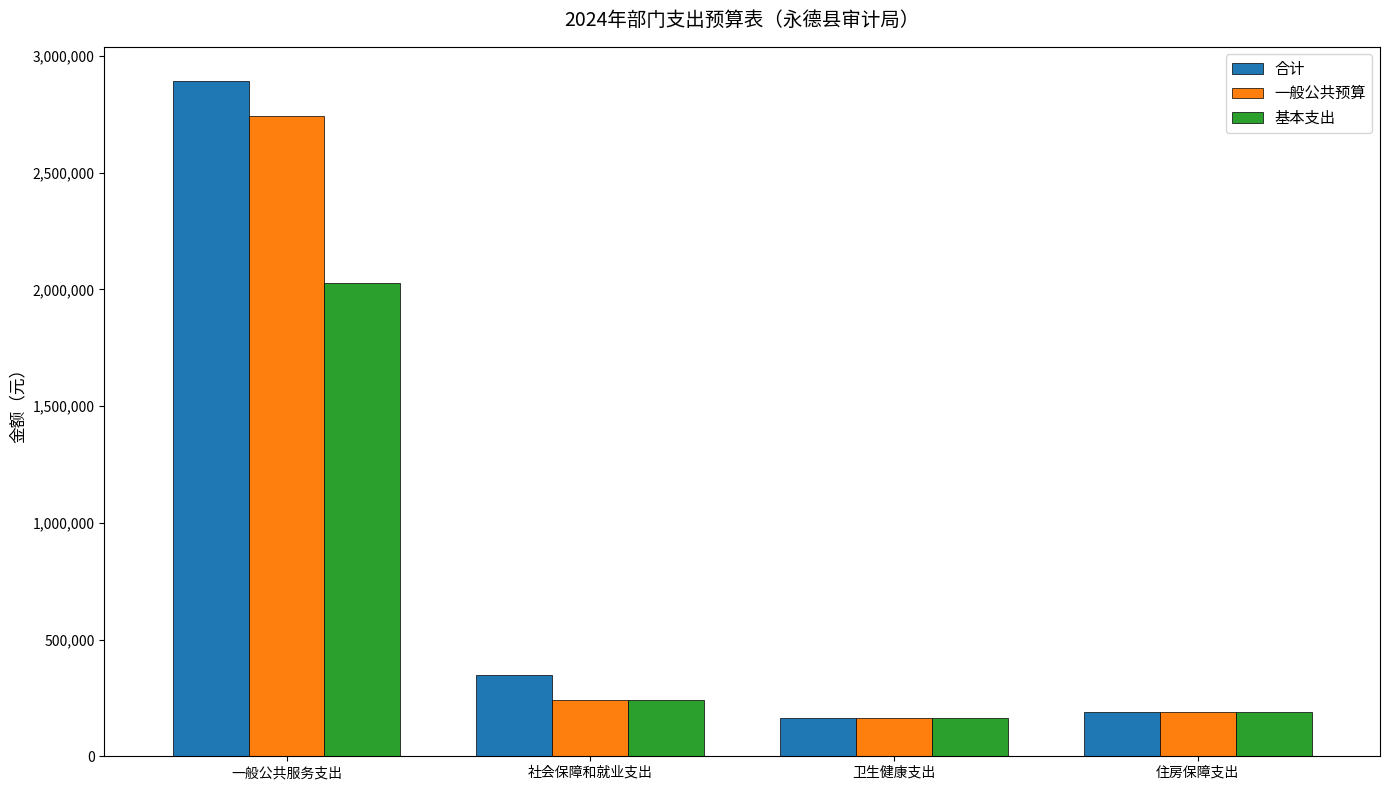

At which category is the sum across all series the highest?

一般公共服务支出